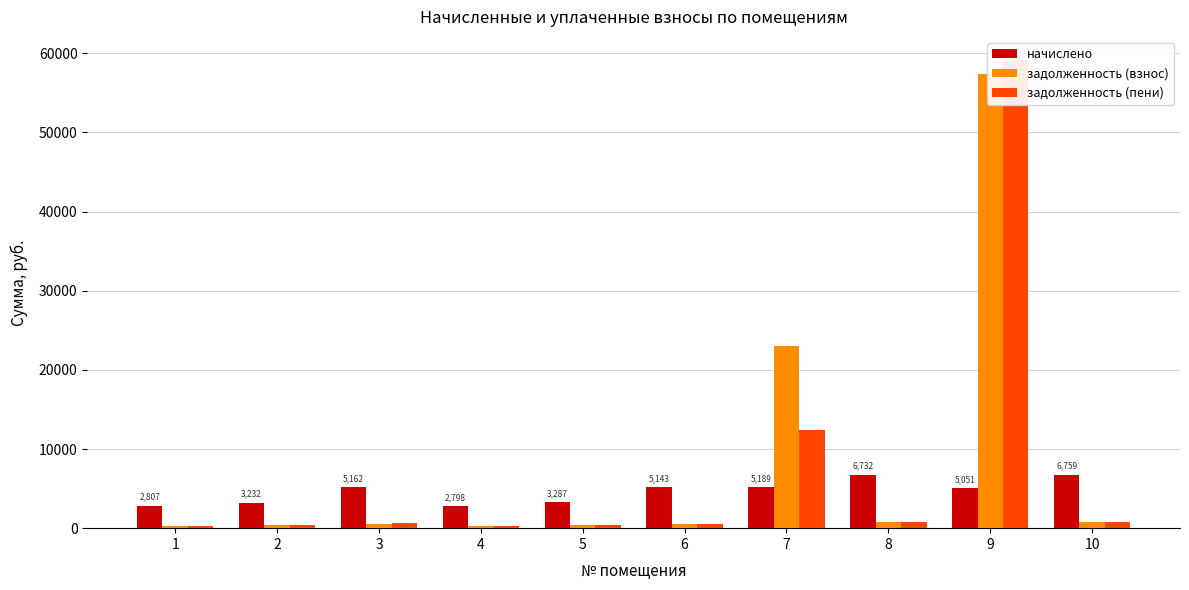

What is the sum of the задолженность (пени) values at 7 and 4?

12732.5